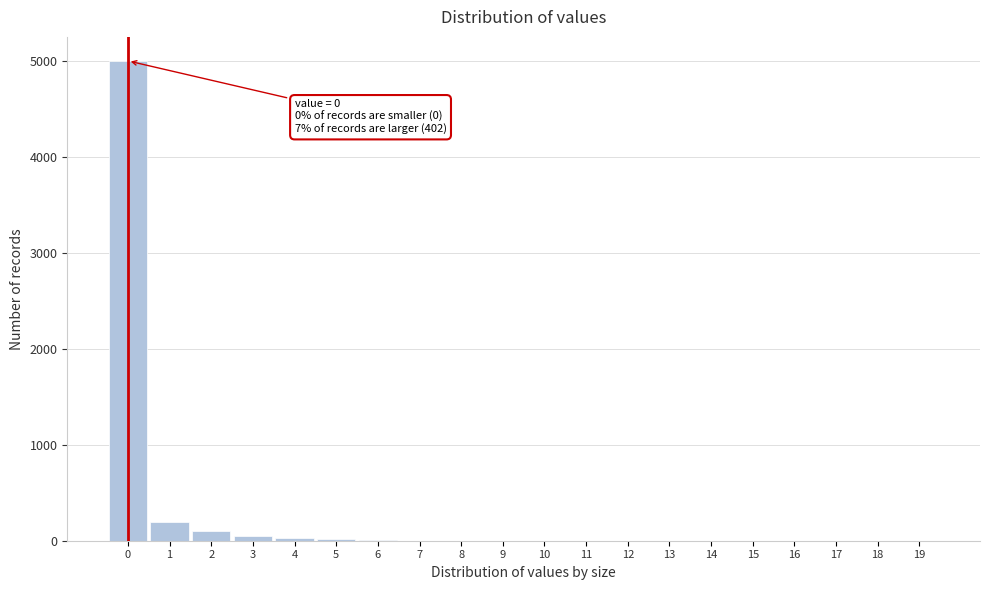

Over which range of the x-axis is the bar tallest?

-0.5 to 0.5